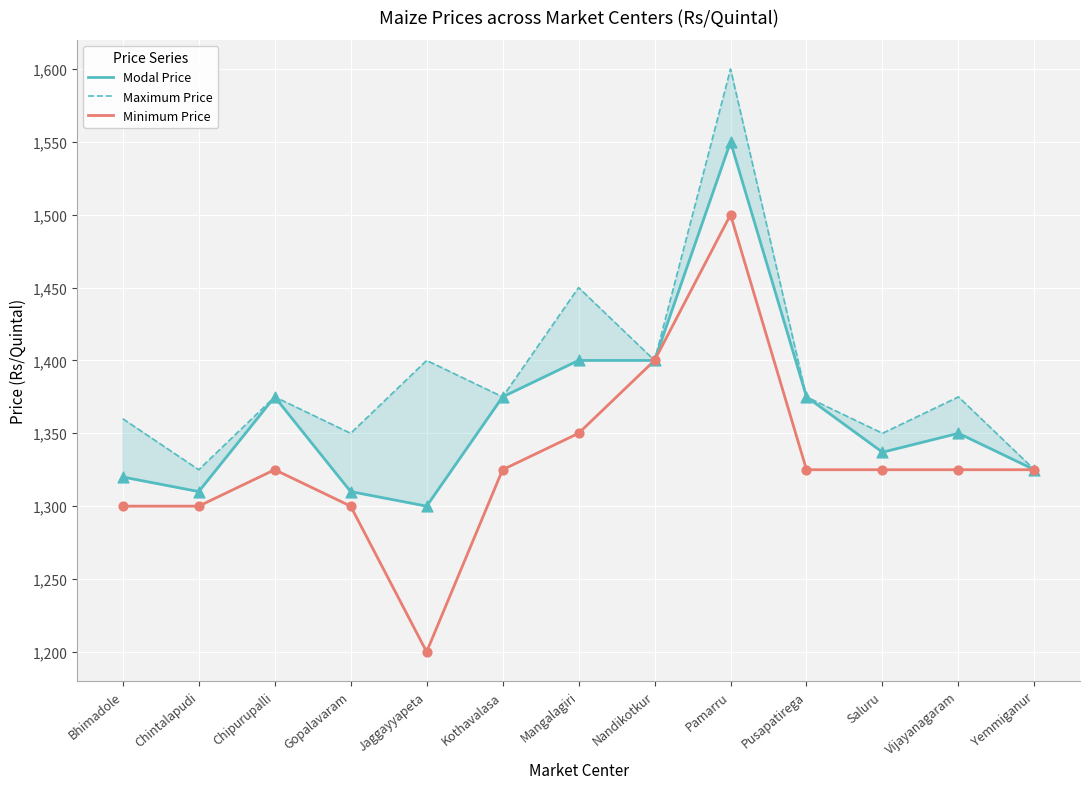

Which series contains the lowest Y value?

Minimum Price